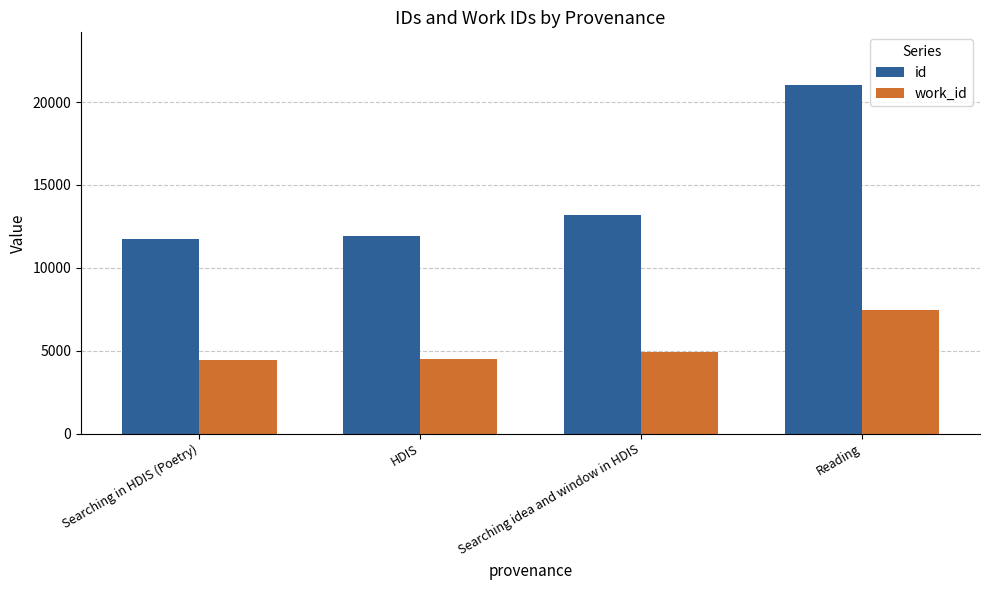

How many groups of bars are there?

4